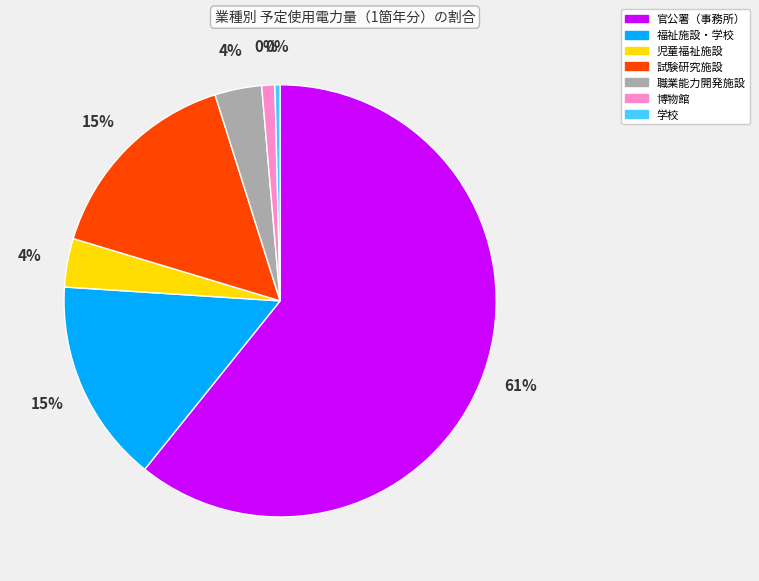

What percentage is the 職業能力開発施設 slice, to the nearest percent?

4%